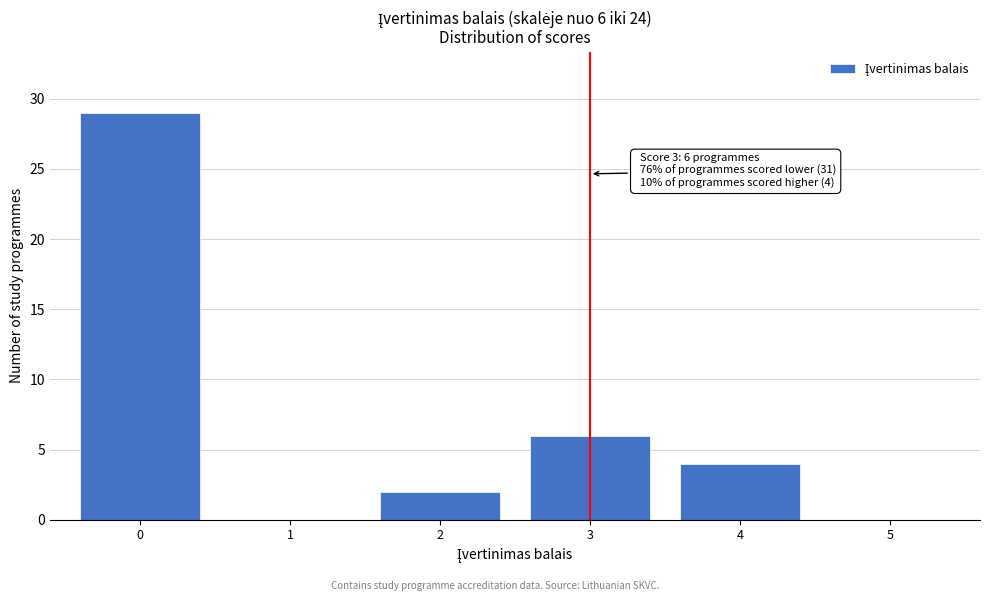

Reading right to left, list all the values displayed in this chart.

5=0	4=4	3=6	2=2	1=0	0=29